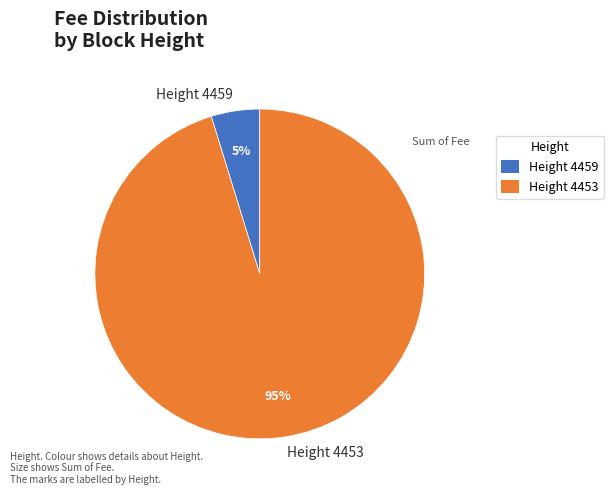

Which slice is the smallest?

Height 4459